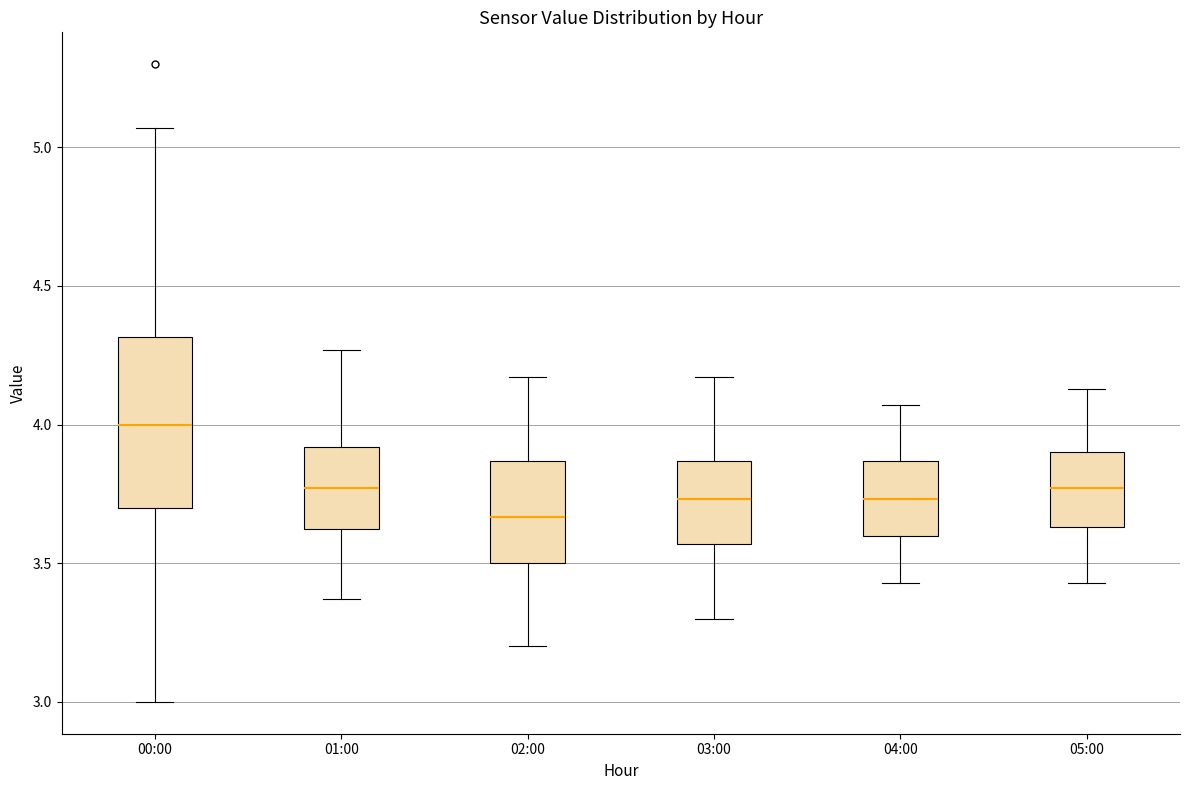

Comparing the boxes themselves (not the whiskers), which one is the tallest?

00:00